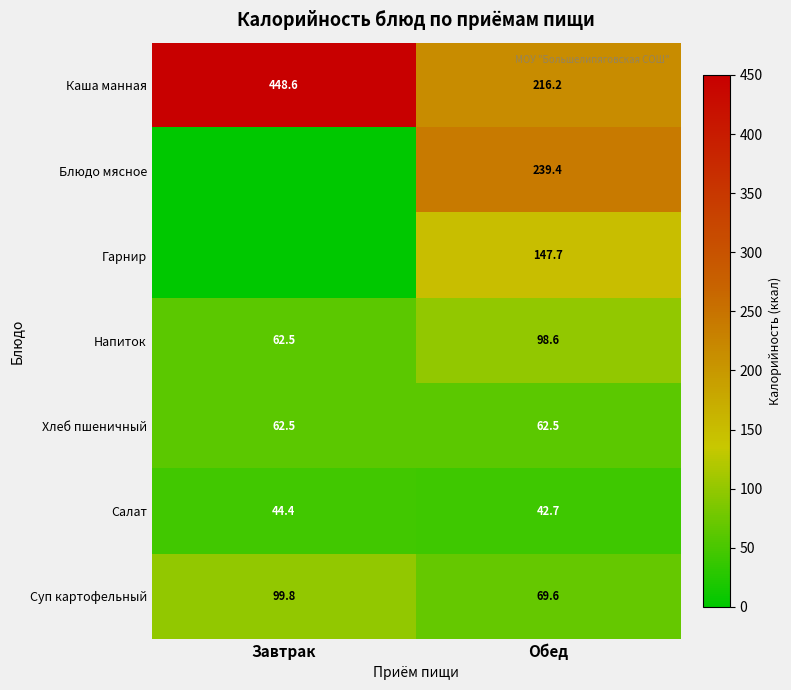

What is the difference between the highest and lowest values at Обед?

196.7